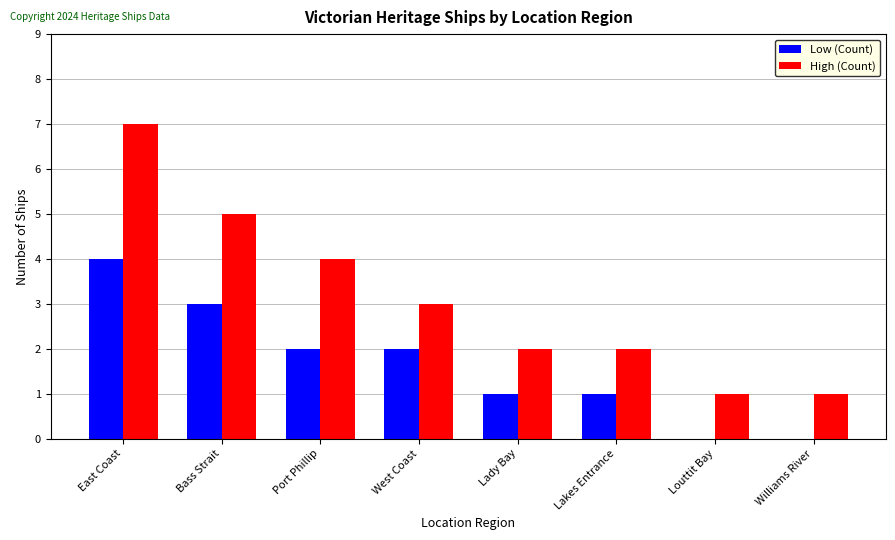

Which series has the largest range (max minus min)?

High (Count)